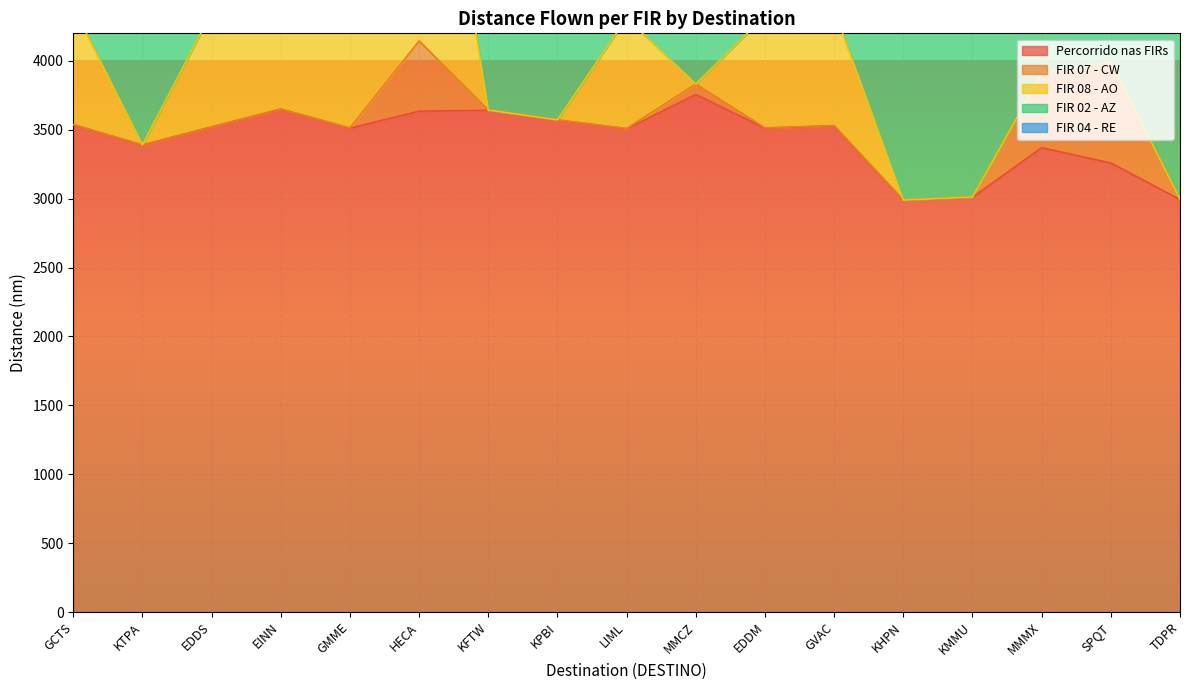

At which label does FIR 08 - AO reach its peak?

HECA